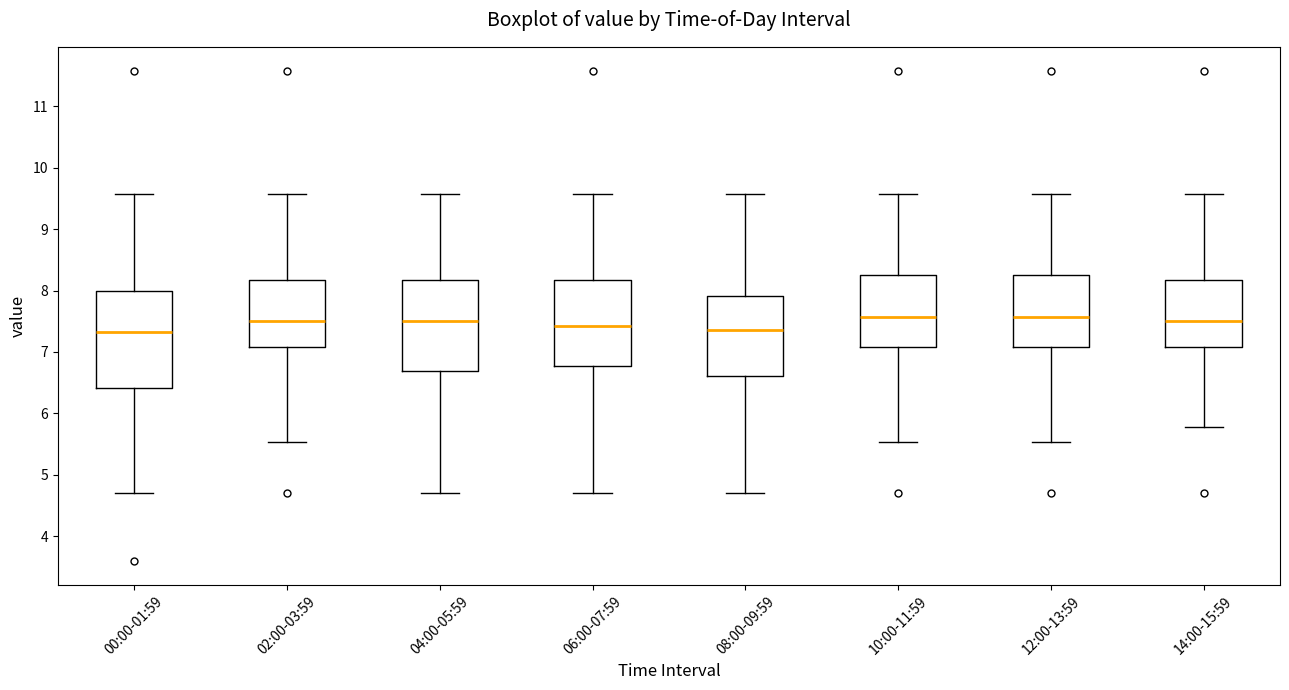

Where does the upper whisker of the box for 12:00-13:59 end on the y-axis? The values are not printed on the chart, so give them approximately, as read against the axis.

9.6